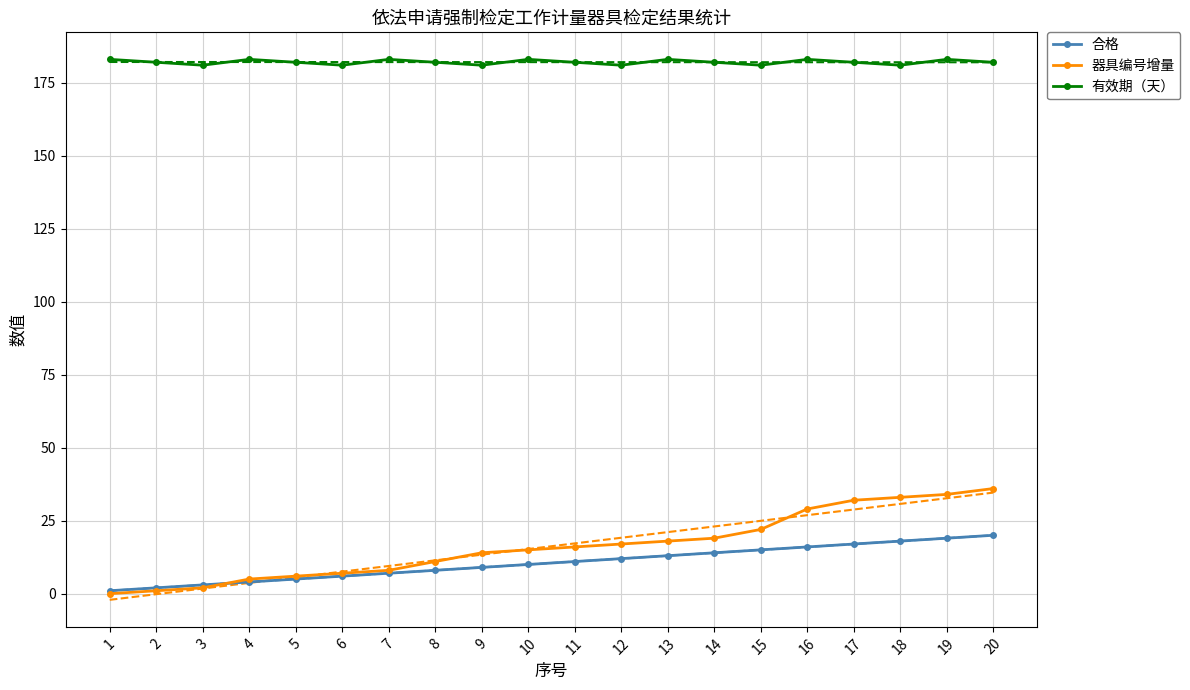

What is the difference between the 合格 values at 15 and 17?

2